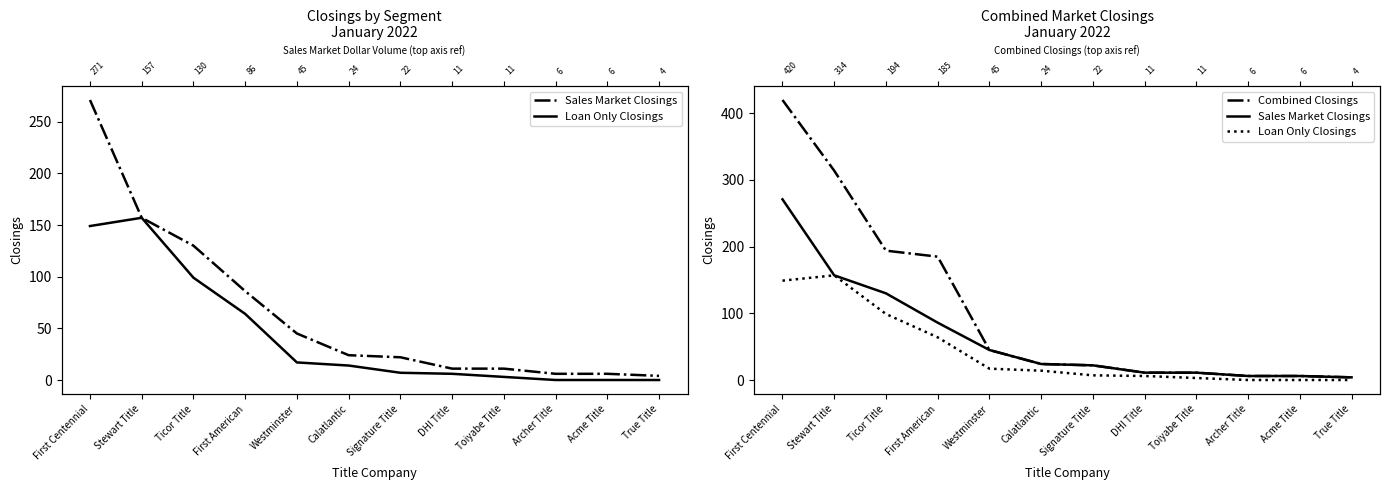

True or false: Sales Market Closings and Combined Closings intersect in this chart.

False